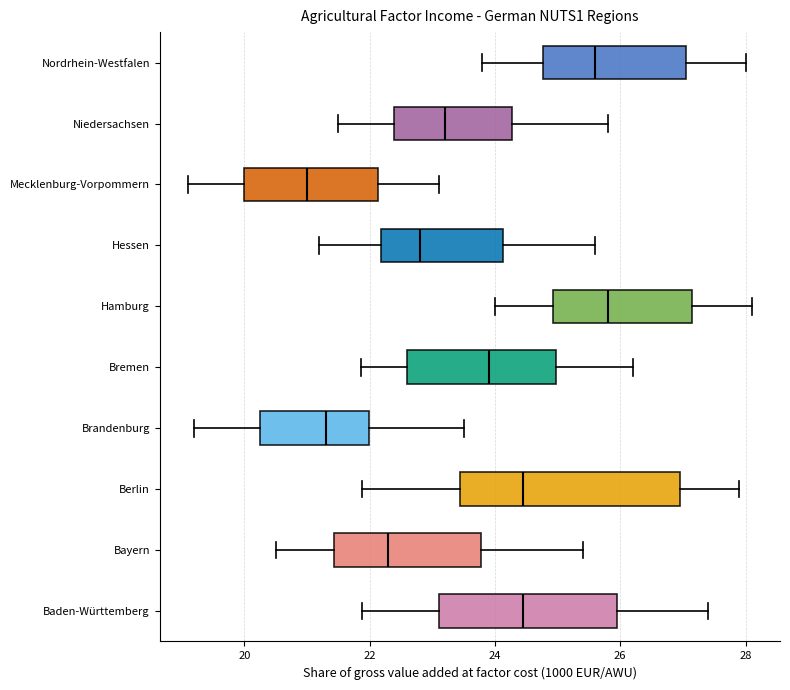

Where does the right whisker of the box for Mecklenburg-Vorpommern end on the x-axis? The values are not printed on the chart, so give them approximately, as read against the axis.

23.2